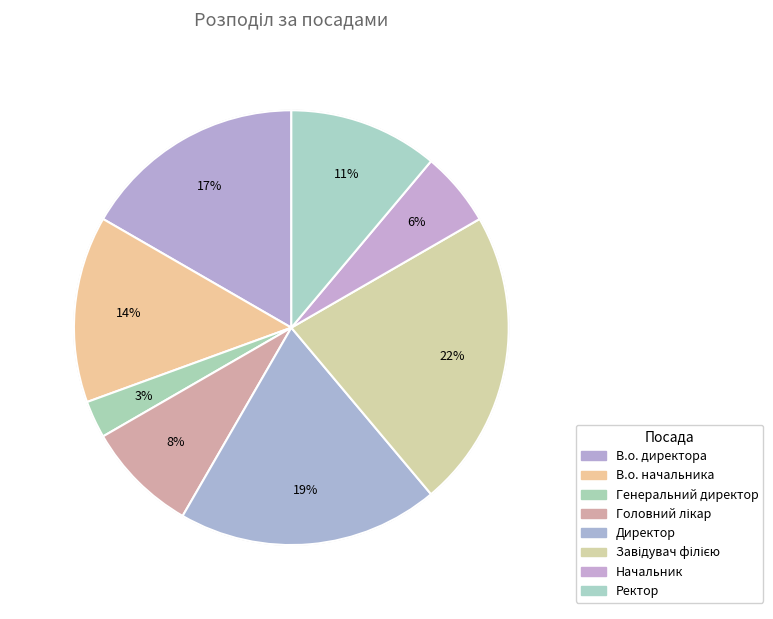

To the nearest percent, what is the difference between the largest and smallest slice percentages?

19%